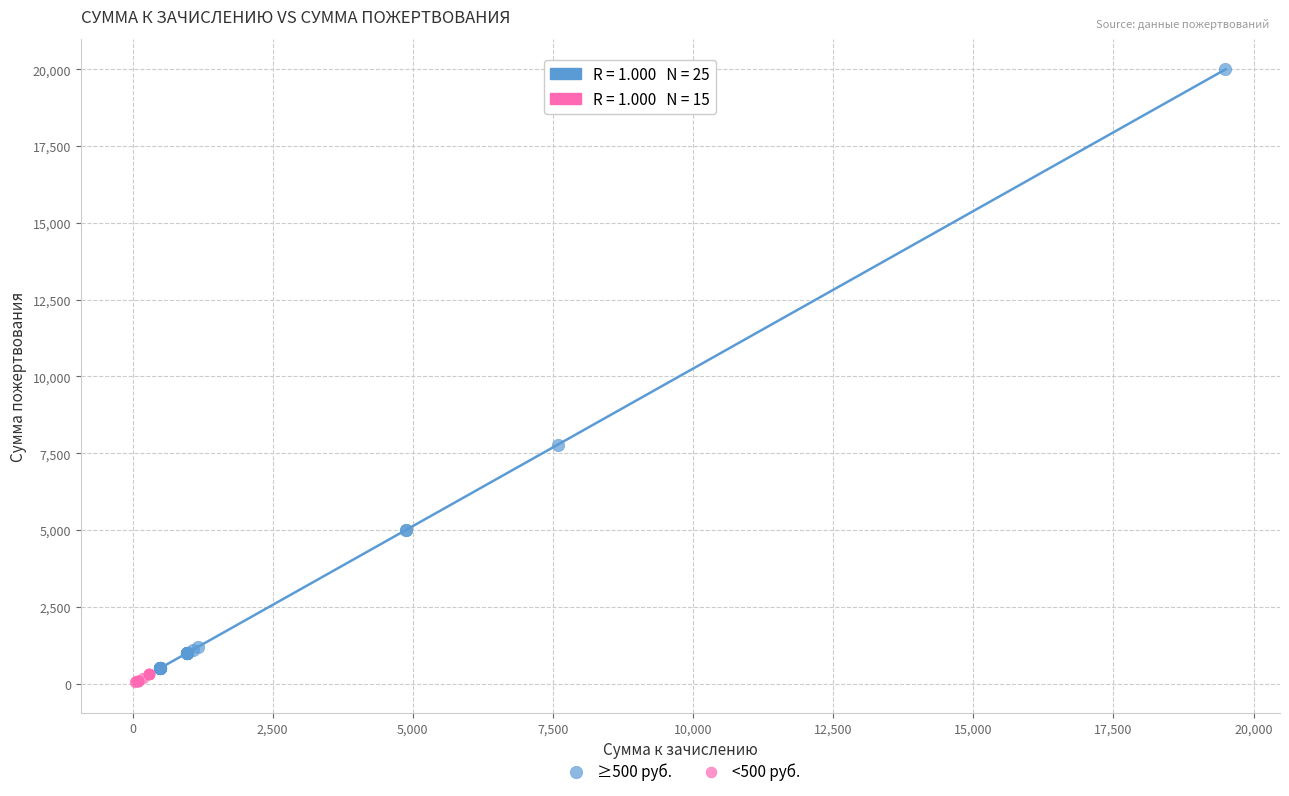

What are all the series names shown in the legend?

≥500 руб., <500 руб.